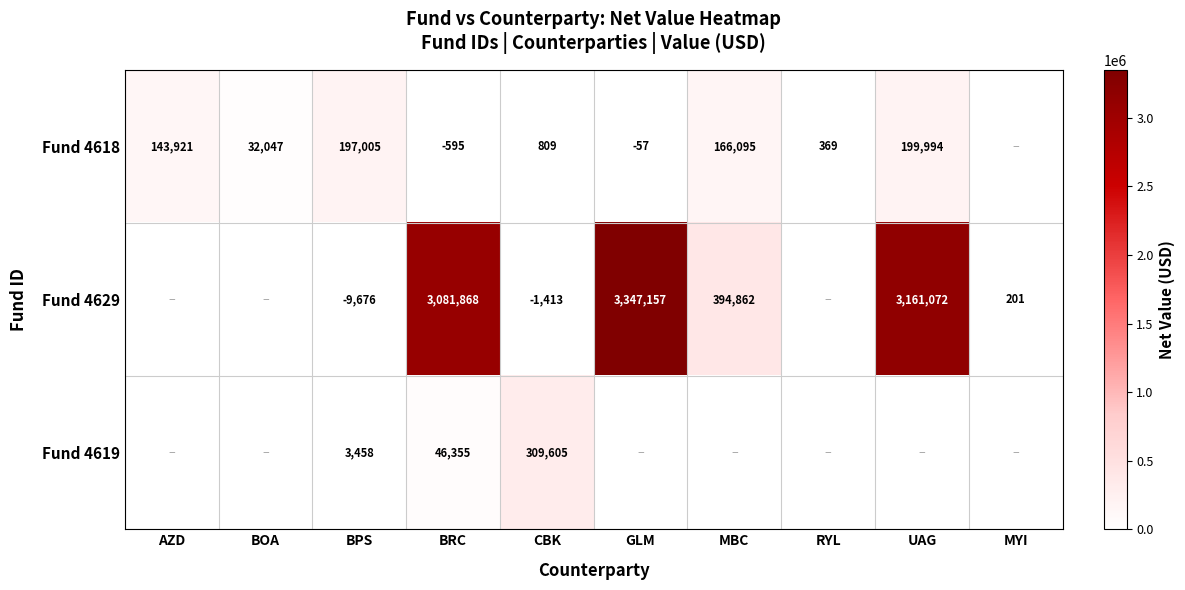

What is the sum of the Fund 4618 values at BPS and AZD?

340926